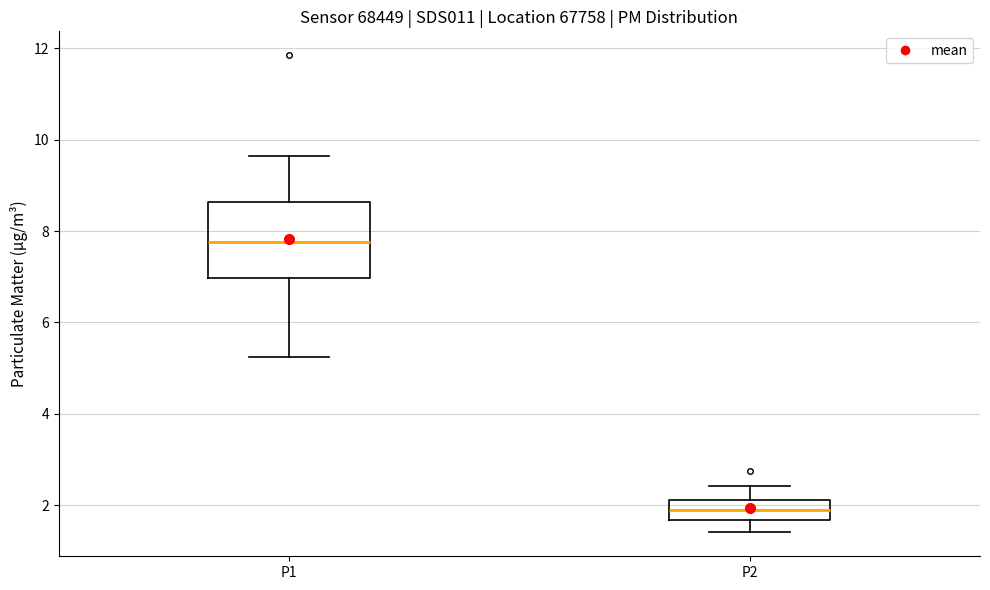

Which box's median line is the highest?

P1